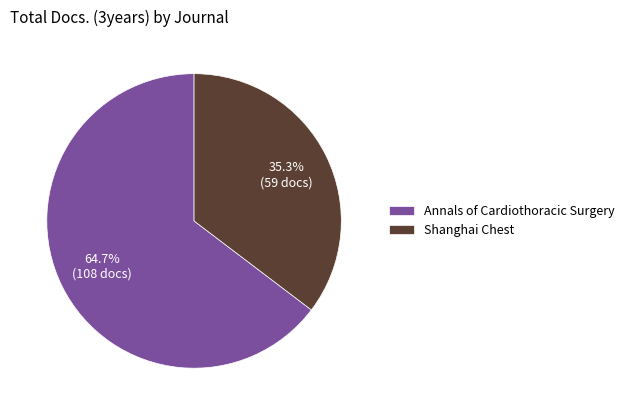

Which has a higher value, Shanghai Chest or Annals of Cardiothoracic Surgery?

Annals of Cardiothoracic Surgery